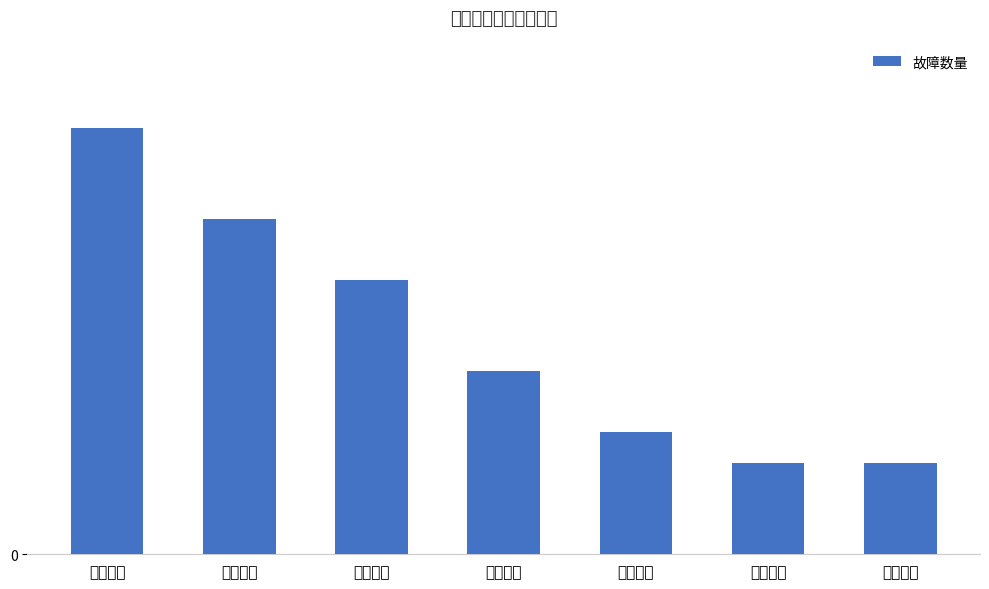

Reading right to left, list all the values displayed in this chart.

3	3	4	6	9	11	14